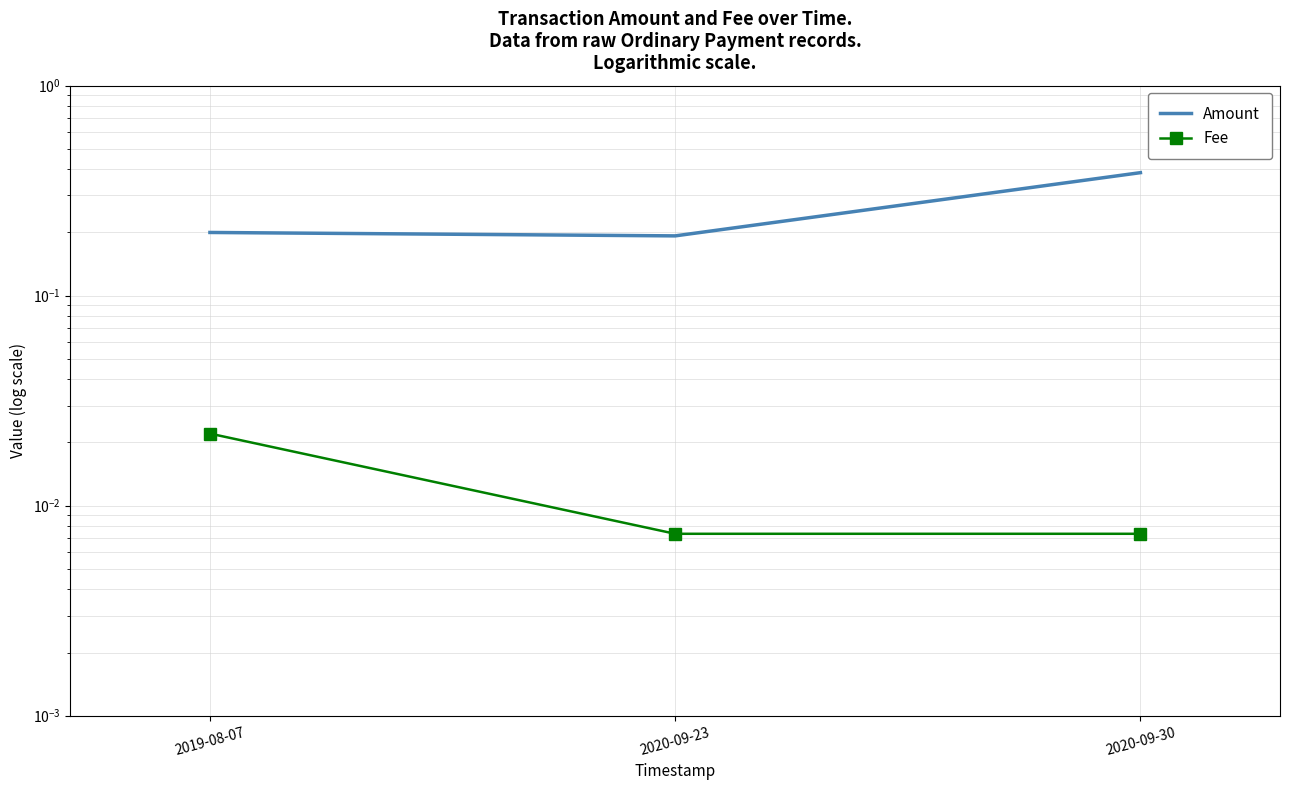

Reading left to right, what are all the values shown in this chart?

Amount: 2019-08-07=0.2	2020-09-23=0.2	2020-09-30=0.4
Fee: 2019-08-07=0.0	2020-09-23=0.0	2020-09-30=0.0